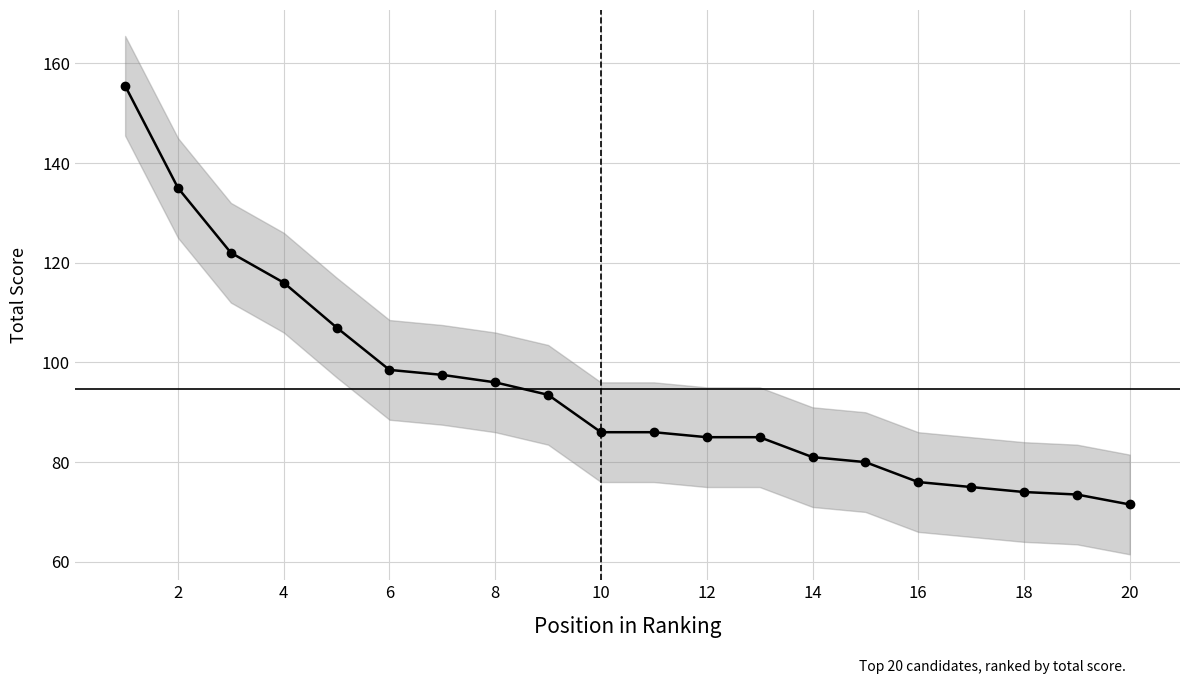

True or false: the data has more than 2 interior local peaks.

False